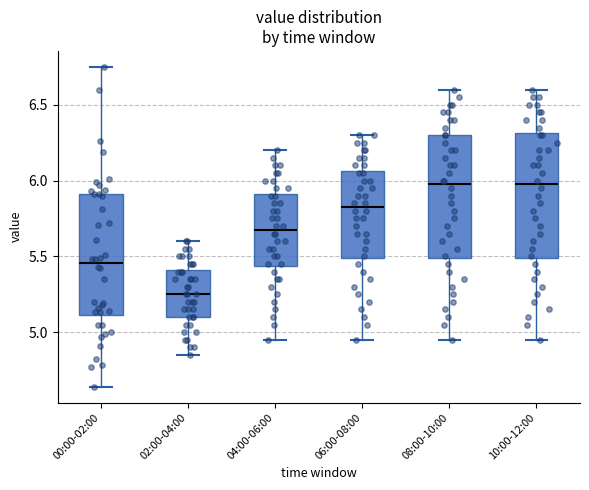

Where does the median line of the box for 04:00-06:00 sit on the y-axis? The values are not printed on the chart, so give them approximately, as read against the axis.

5.70